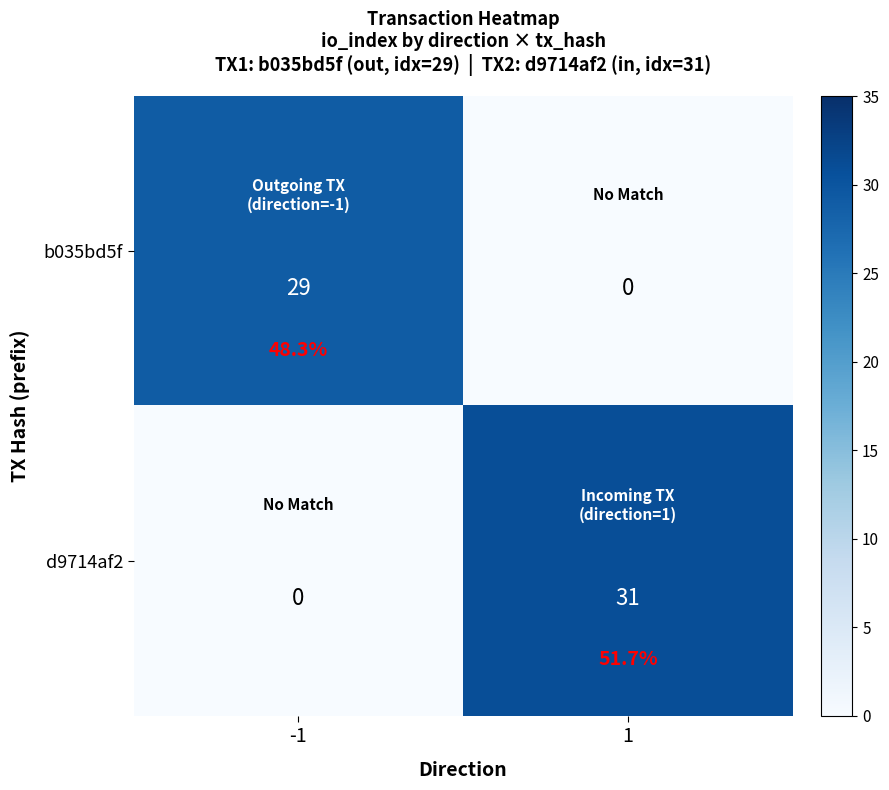

Rank the series at 1 from lowest to highest value.

b035bd5f, d9714af2